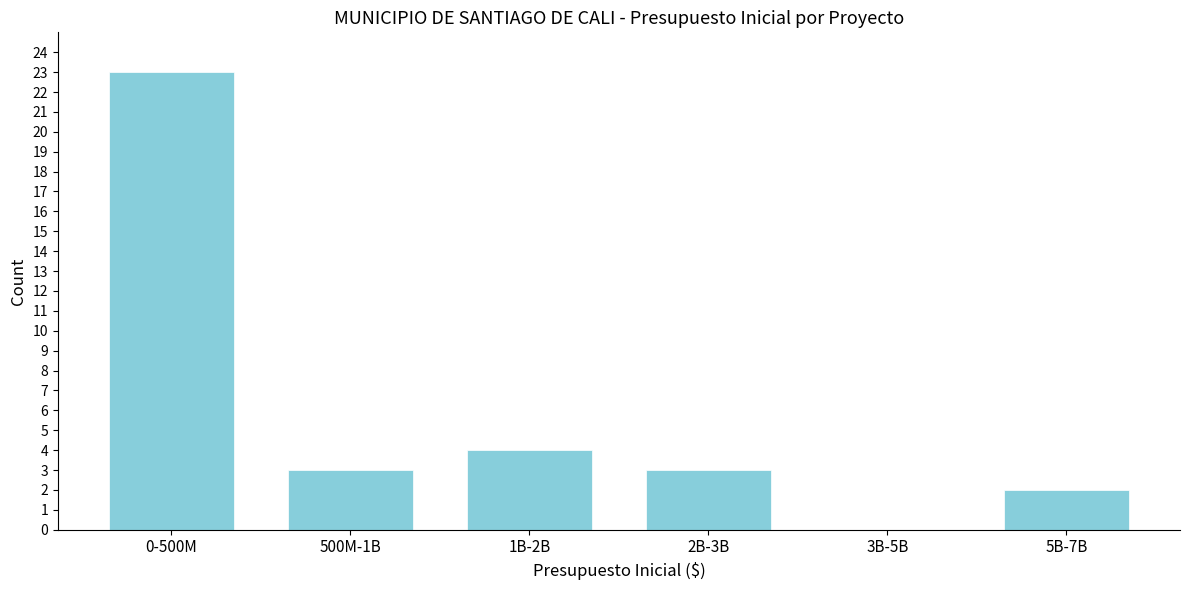

Reading left to right, transcribe all the data shown in this chart.

0-500M=23	500M-1B=3	1B-2B=4	2B-3B=3	3B-5B=0	5B-7B=2